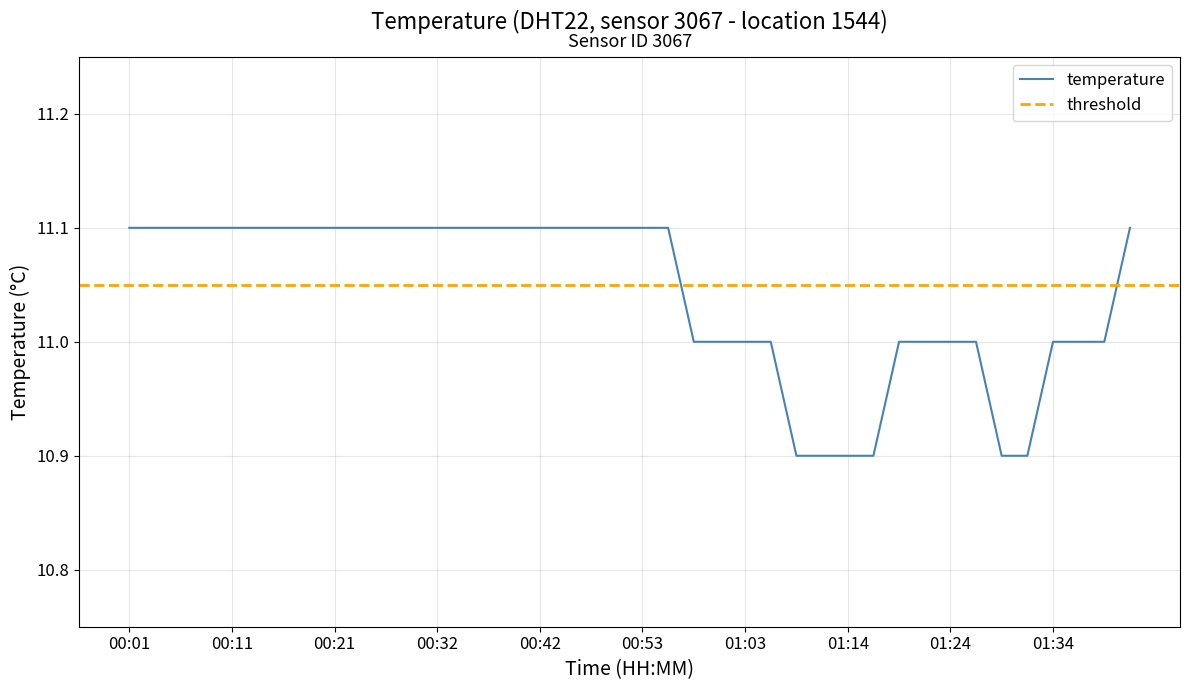

What is the difference between the second highest and second lowest values?

0.2